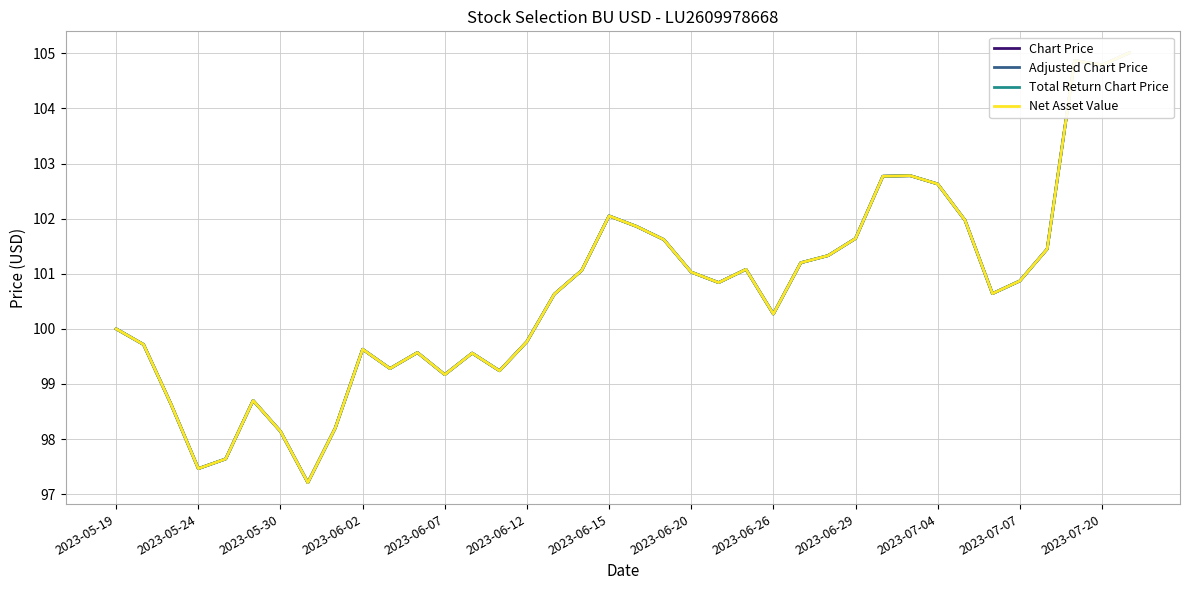

True or false: Net Asset Value and Chart Price intersect in this chart.

False